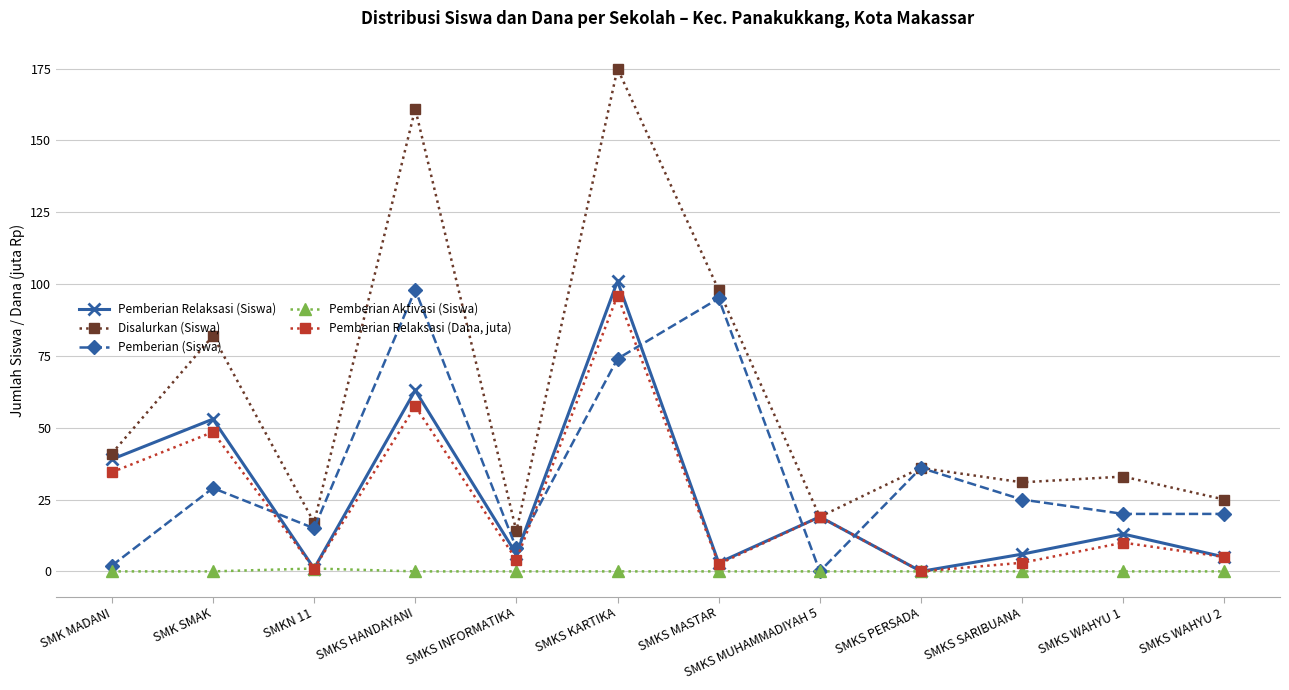

The Pemberian Relaksasi (Siswa) series shows 101.0 at SMKS KARTIKA. True or false?

True